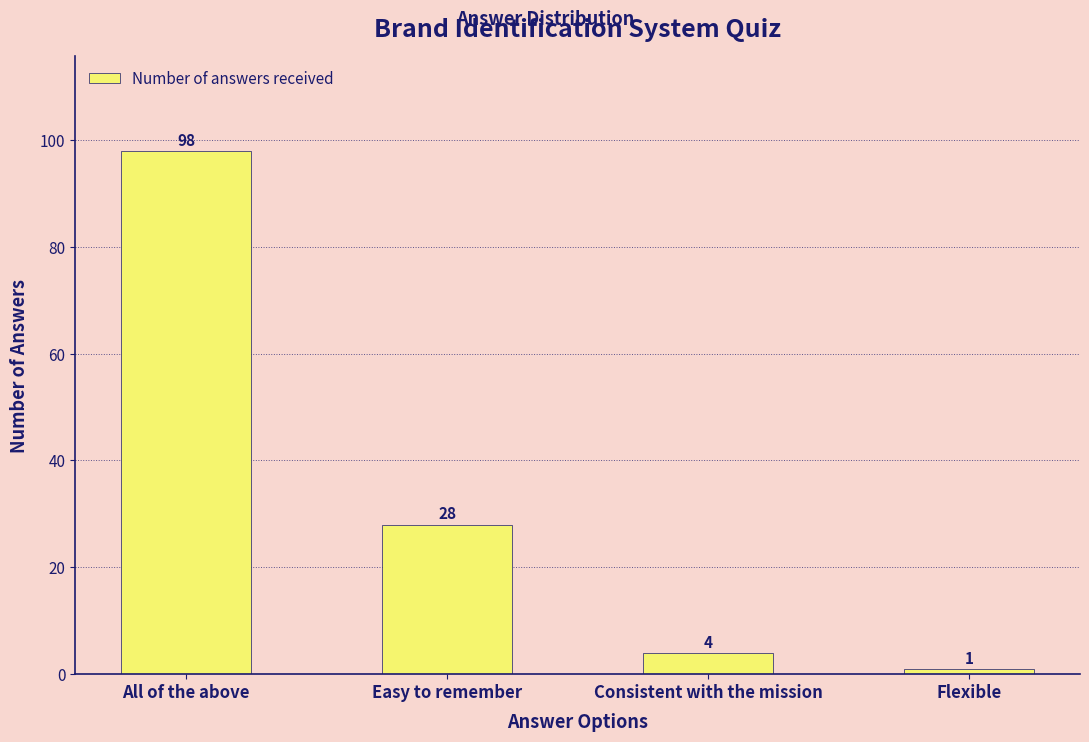

Approximately how many times larger is the value at Consistent with the mission compared to Flexible?

4.0